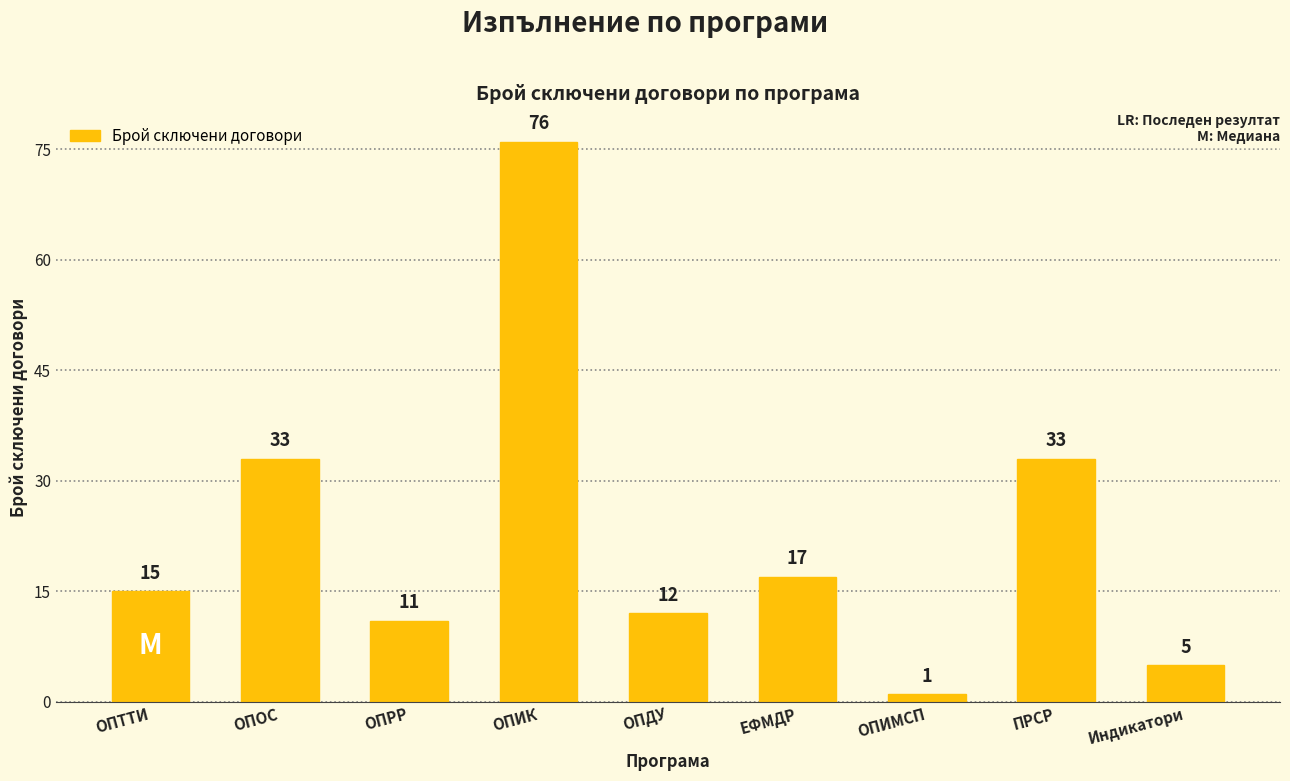

What is the value of the 6th bar from the left?

17